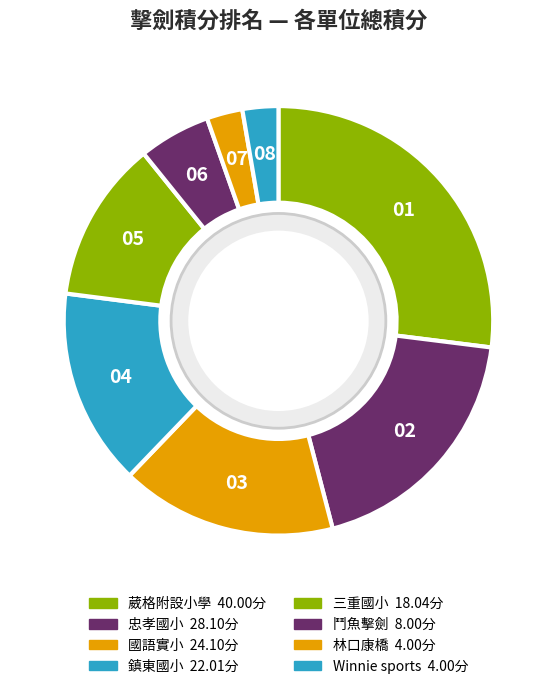

To the nearest percent, what is the difference between the 忠孝國小 and 林口康橋 slice percentages?

16%